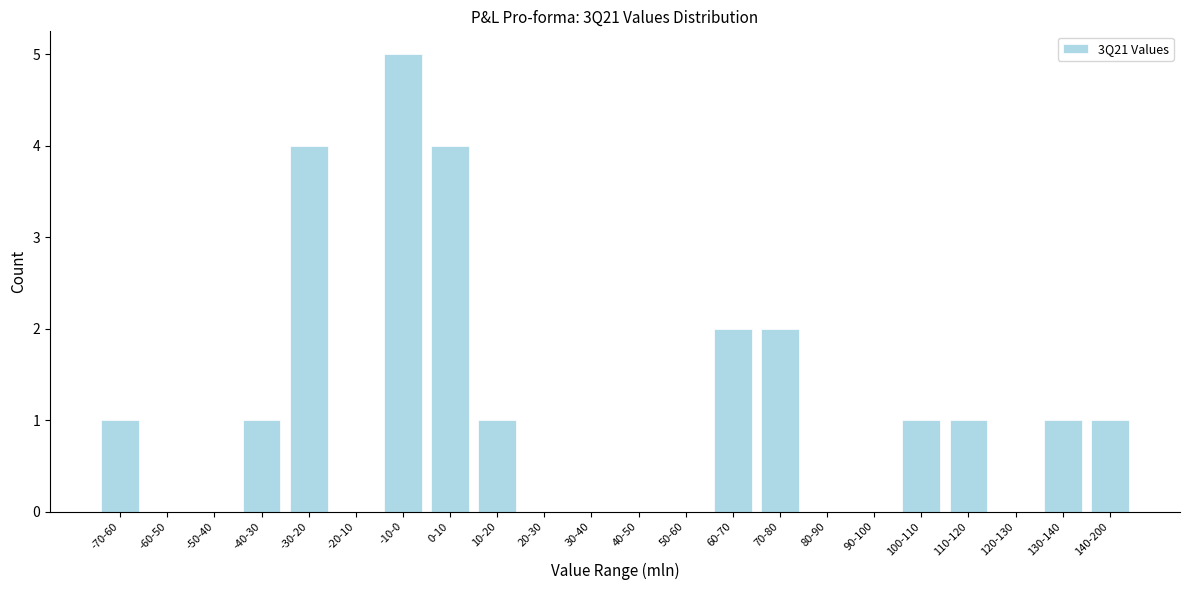

Reading left to right, list all the values displayed in this chart.

-70-60=1	-60-50=0	-50-40=0	-40-30=1	-30-20=4	-20-10=0	-10-0=5	0-10=4	10-20=1	20-30=0	30-40=0	40-50=0	50-60=0	60-70=2	70-80=2	80-90=0	90-100=0	100-110=1	110-120=1	120-130=0	130-140=1	140-200=1